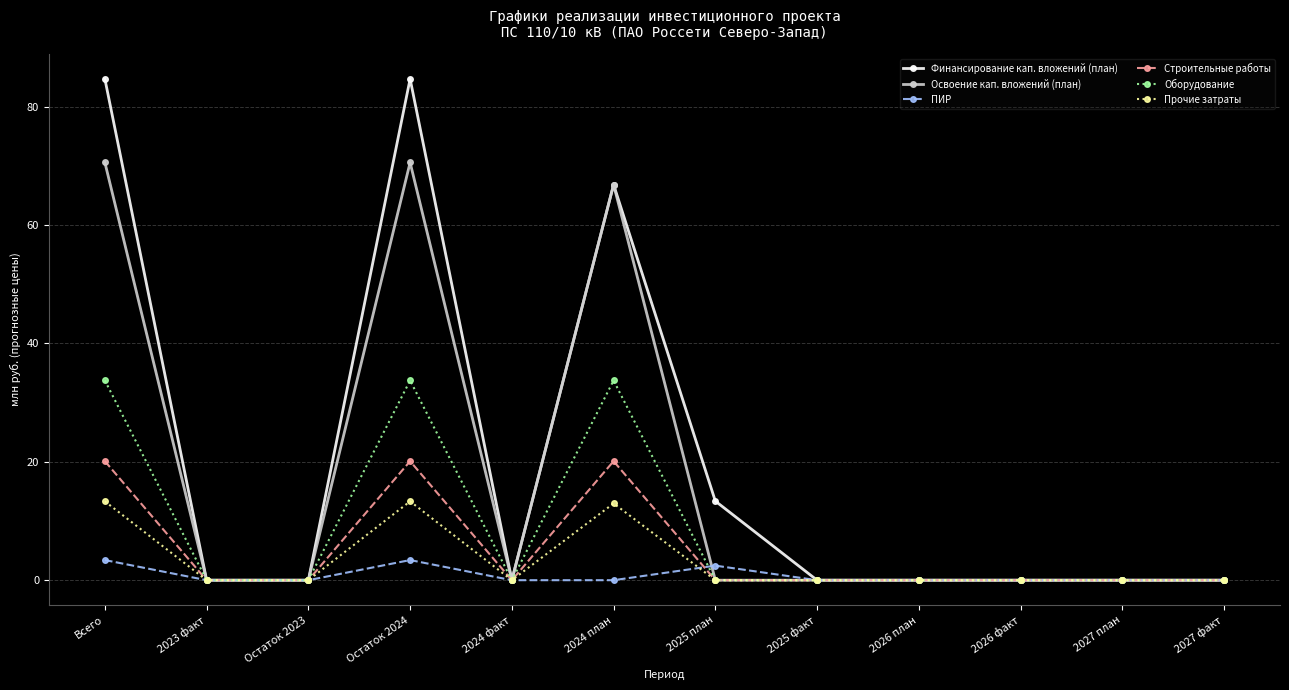

List the series in order of their peak value, highest first.

Финансирование кап. вложений (план), Освоение кап. вложений (план), Оборудование, Строительные работы, Прочие затраты, ПИР